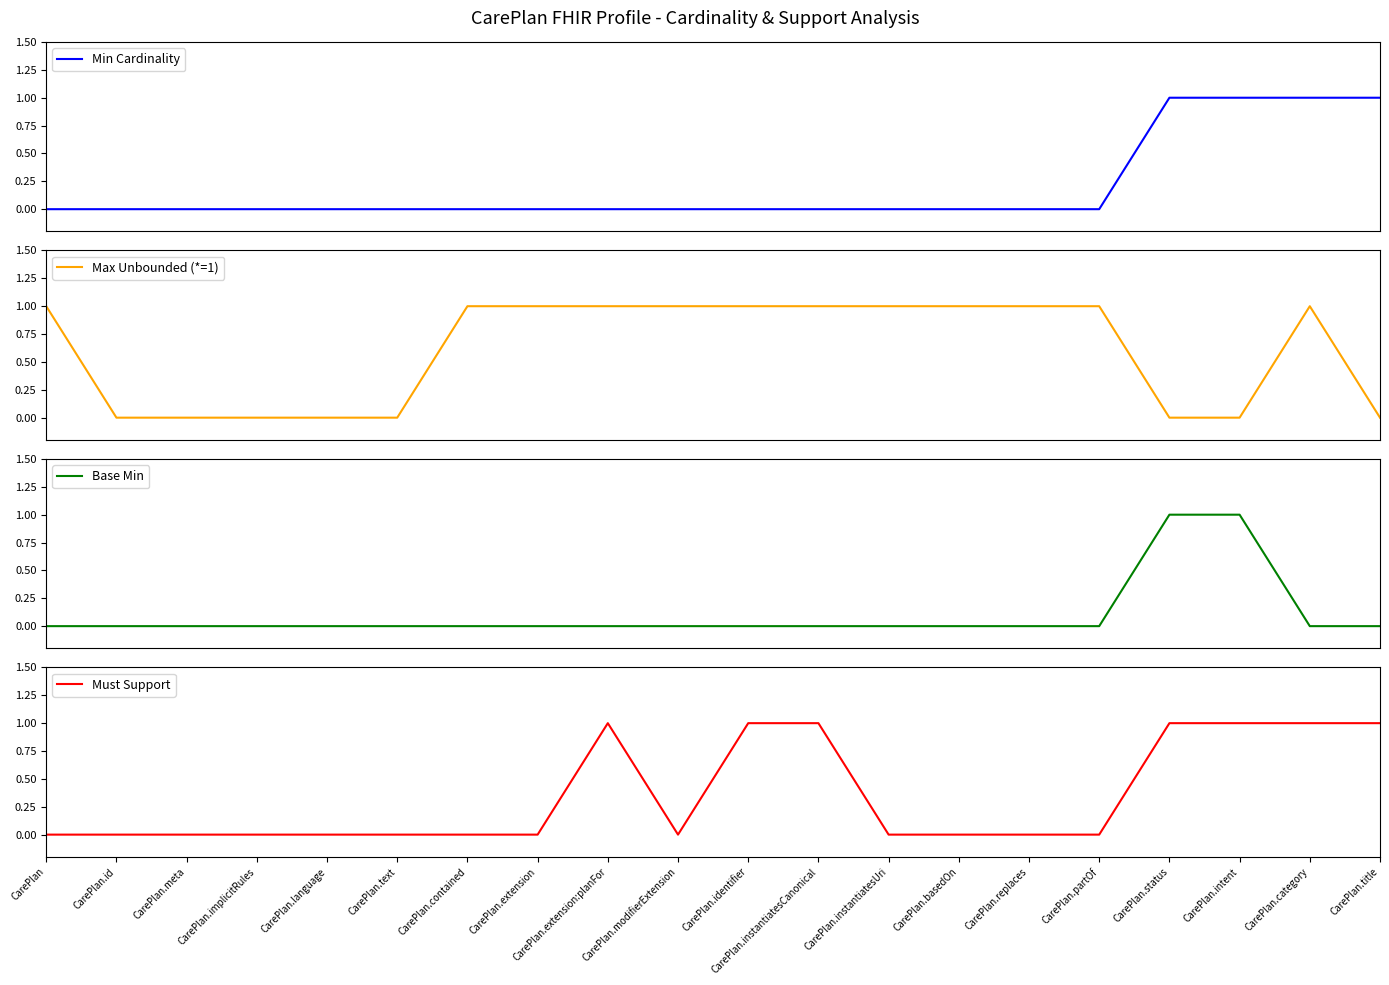

Between CarePlan.status and CarePlan.basedOn, which is larger?

CarePlan.status